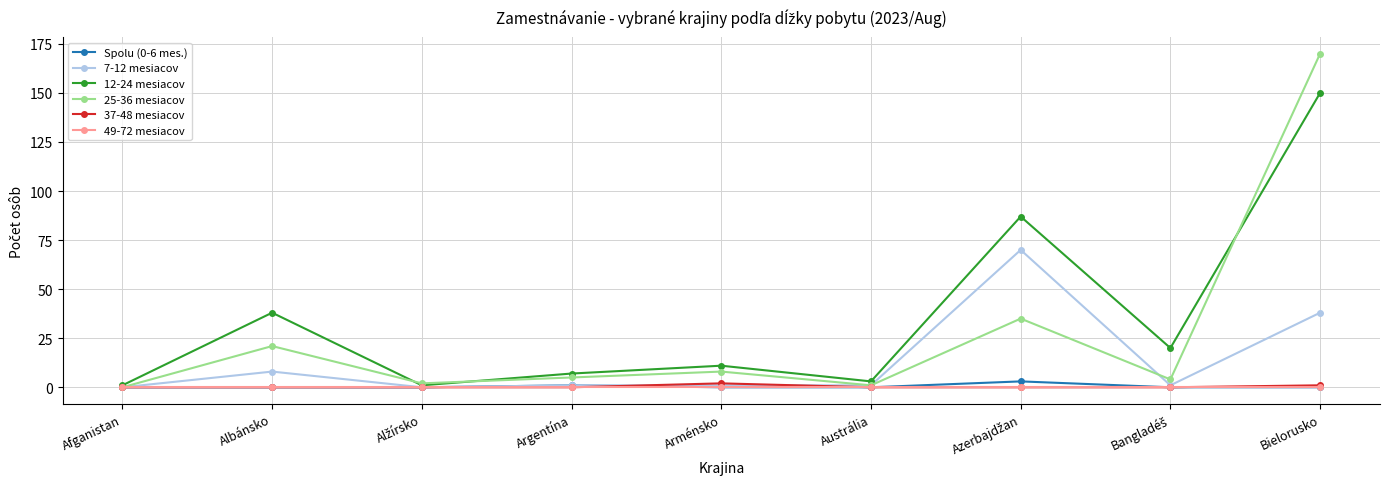

What is the total value across all series at Arménsko?

22